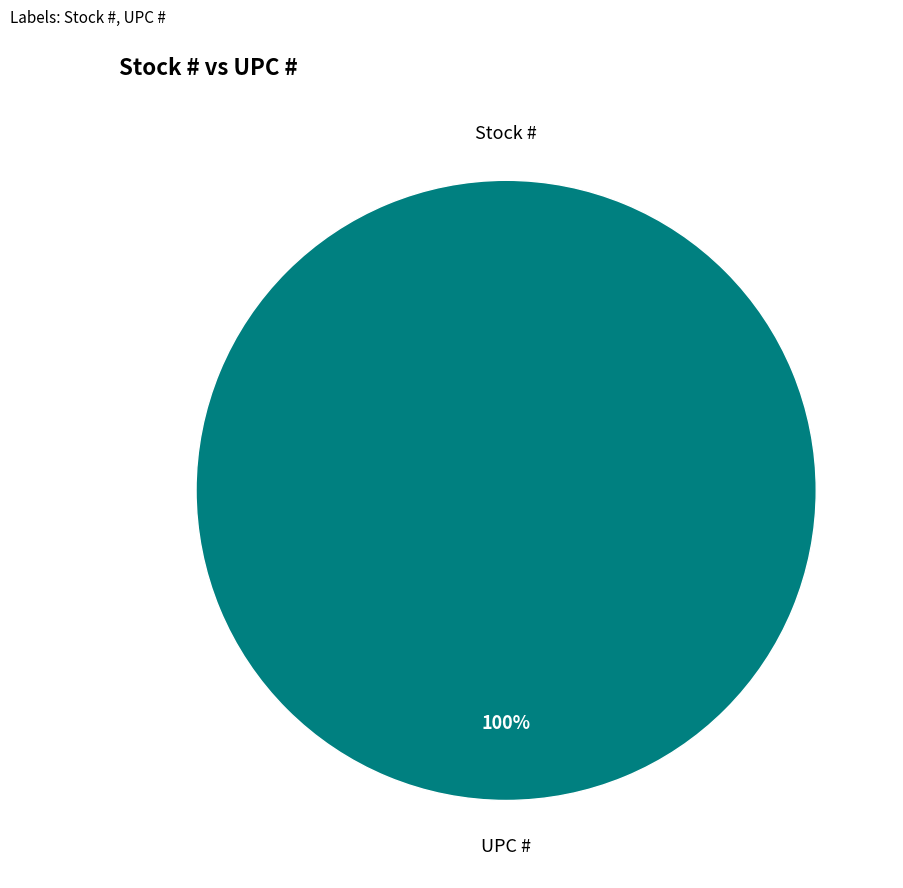

Does any single category account for the majority?

Yes